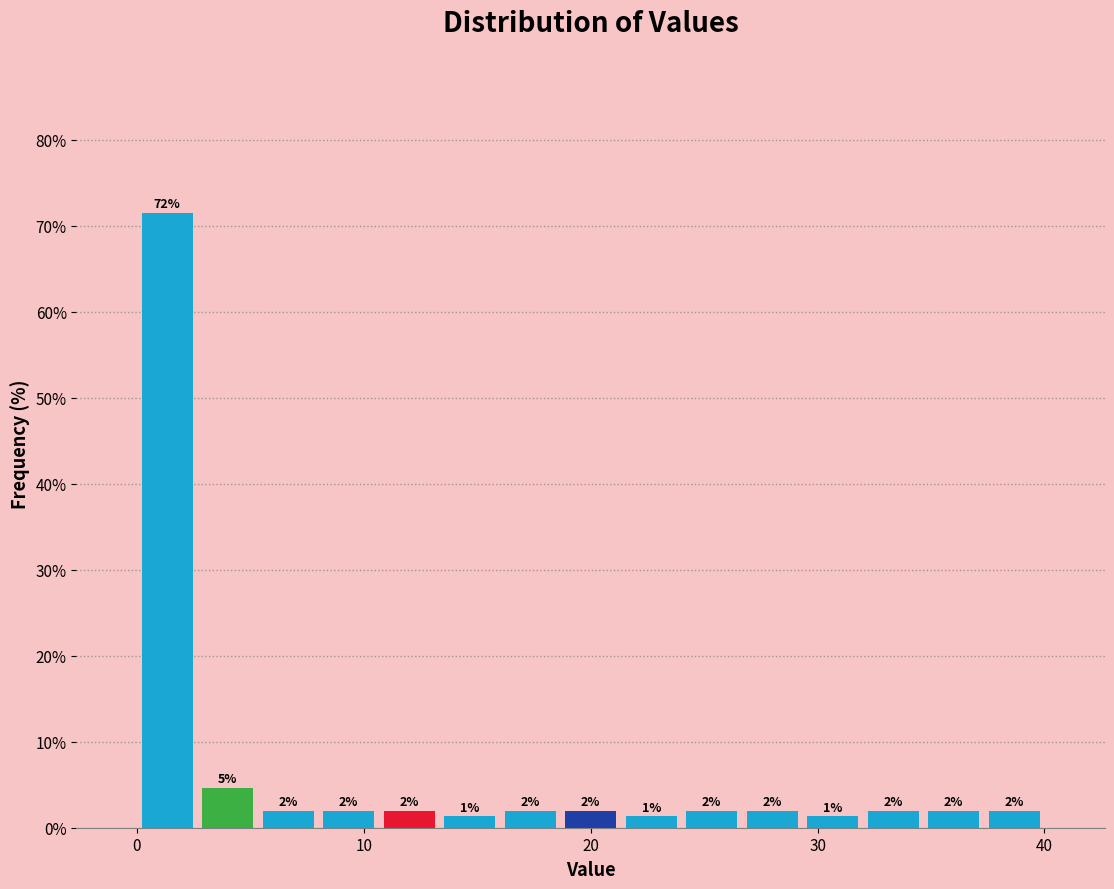

Around what value on the x-axis is the tallest bar? Give the approximate position of its centre, as read against the axis.

1